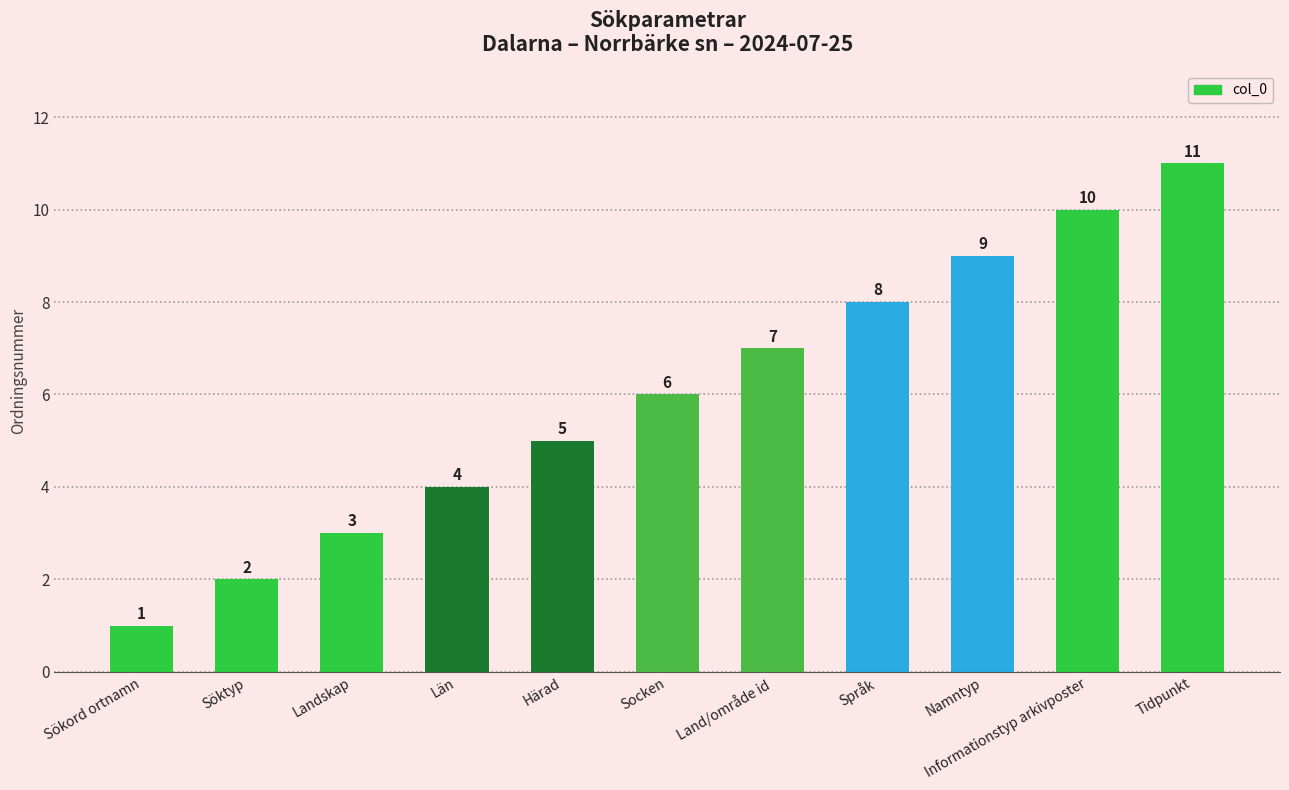

What is the label of the 11th bar from the left?

Tidpunkt